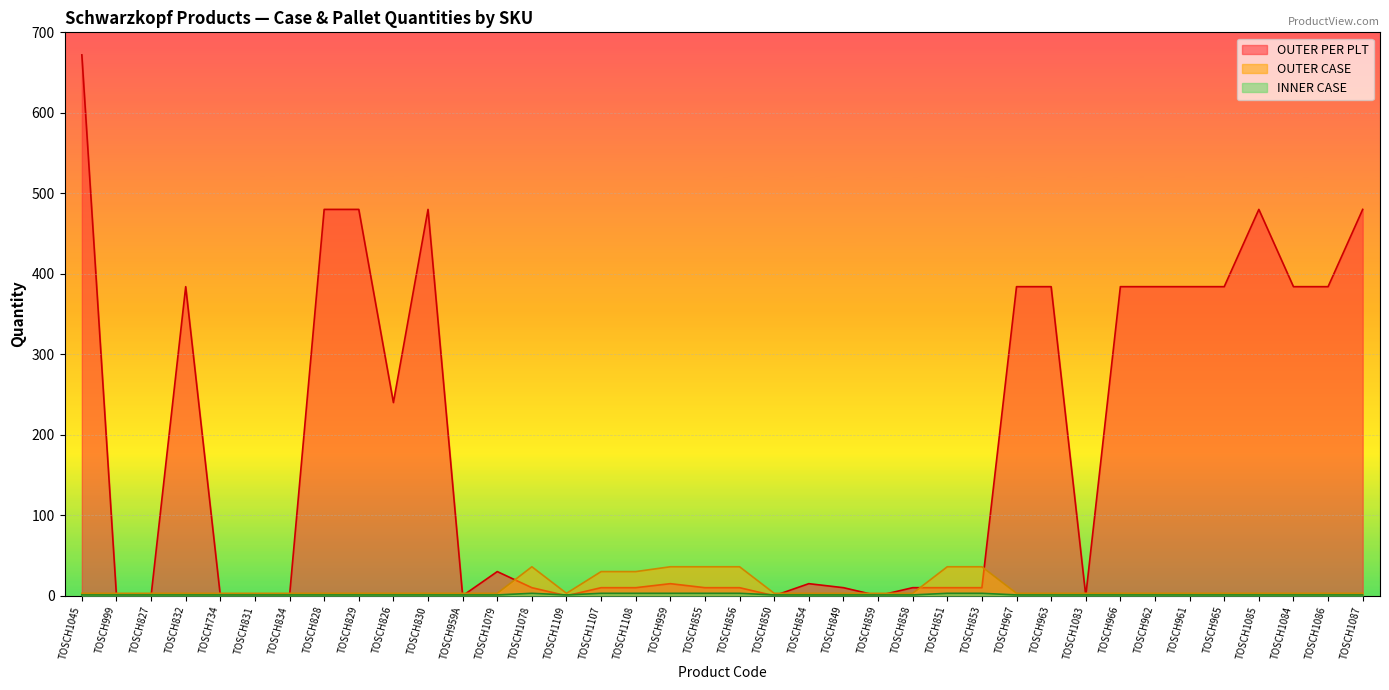

What is the maximum value shown in the chart?

672